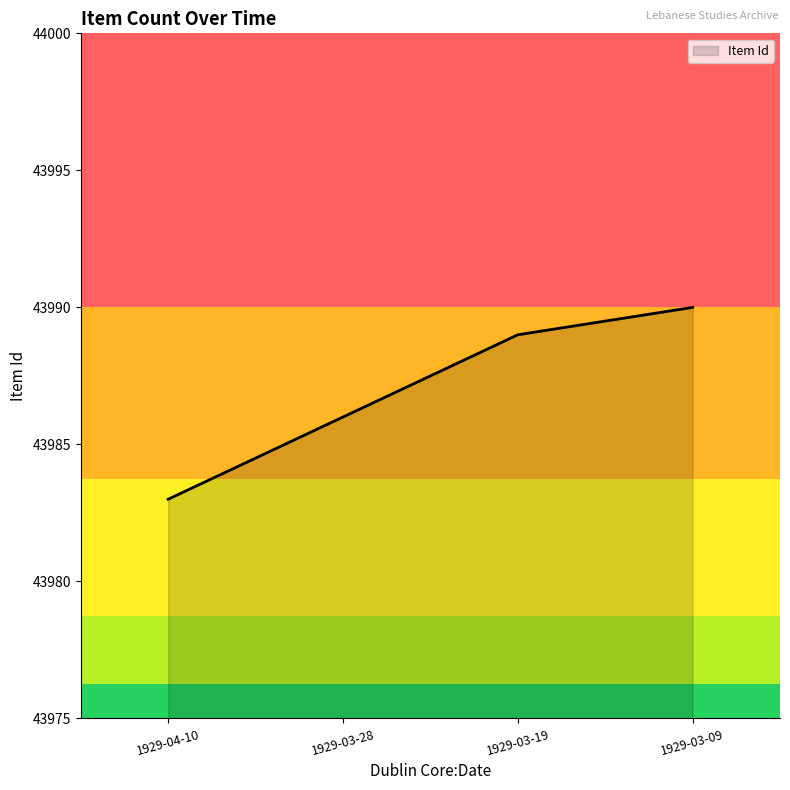

The chart shows a value of 43983 at 1929-04-10. True or false?

True